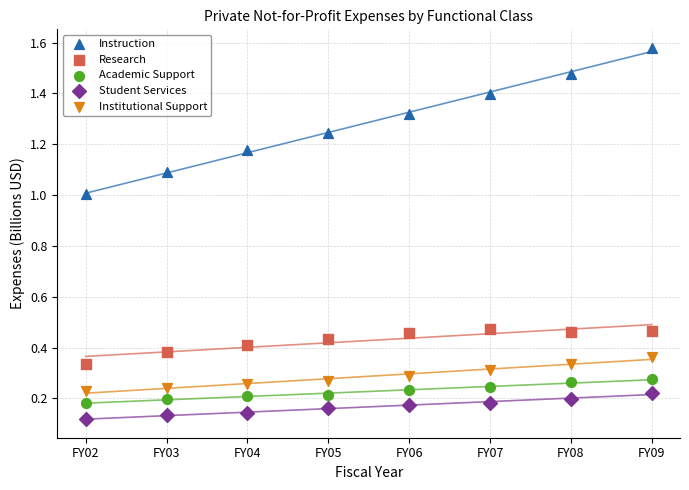

Which series reaches the maximum Y coordinate?

Instruction